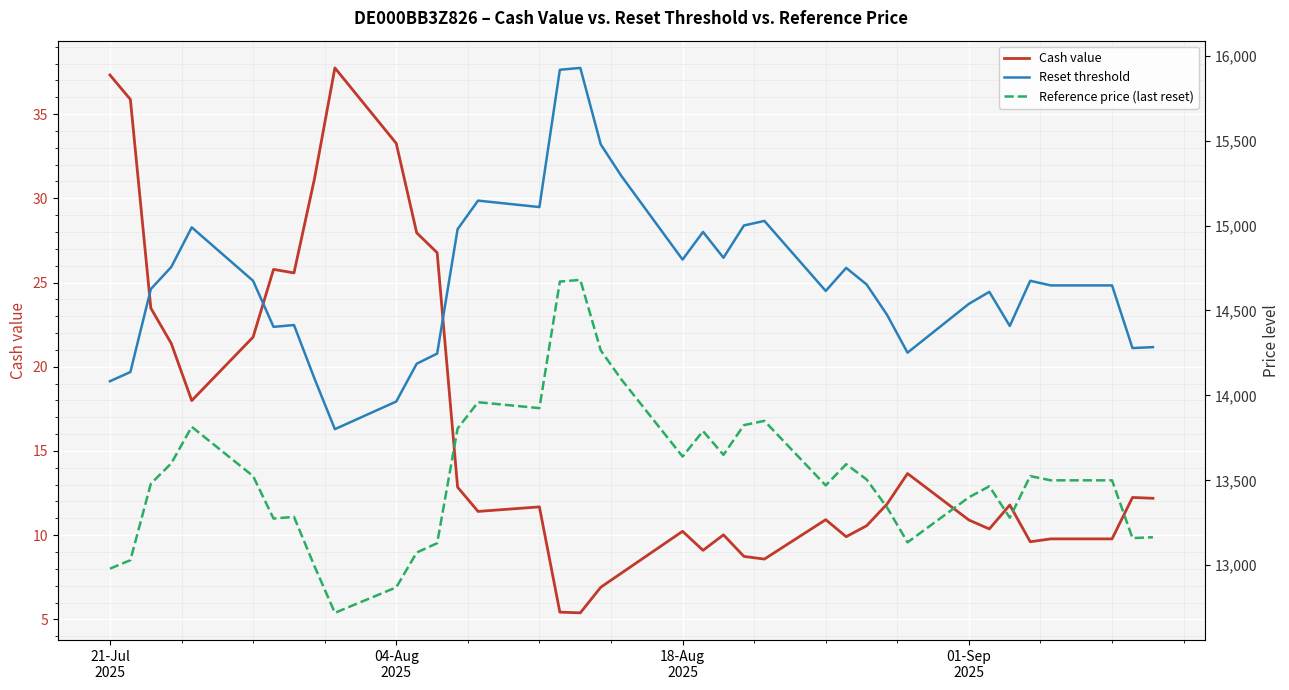

How many values in the Cash value series are below 11?

17